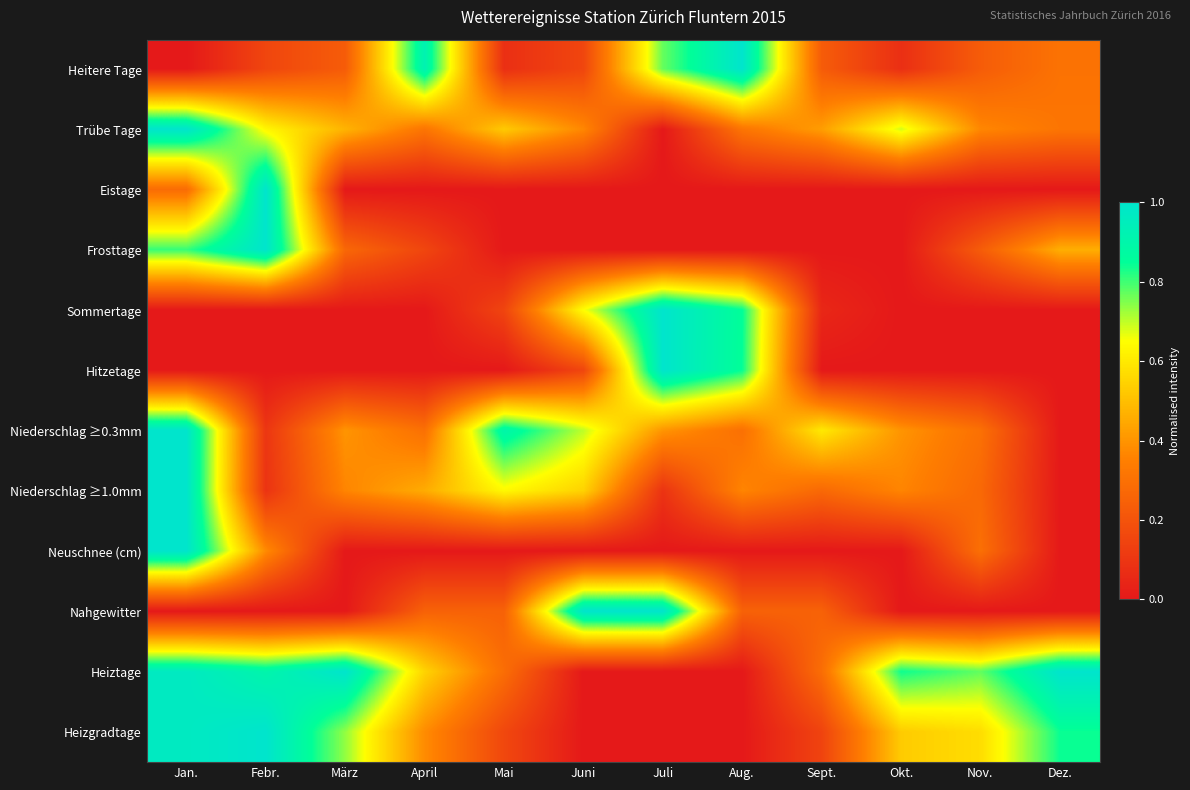

Reading right to left, extract all data points from this chart.

Heitere Tage: Dez.=0.3	Nov.=0.2	Okt.=0.1	Sept.=0.2	Aug.=1.0	Juli=0.8	Juni=0.2	Mai=0.1	April=0.9	März=0.2	Febr.=0.2	Jan.=0.0
Trübe Tage: Dez.=0.3	Nov.=0.4	Okt.=0.7	Sept.=0.4	Aug.=0.3	Juli=0.0	Juni=0.4	Mai=0.5	April=0.3	März=0.5	Febr.=0.6	Jan.=1.0
Eistage: Dez.=0.0	Nov.=0.0	Okt.=0.0	Sept.=0.0	Aug.=0.0	Juli=0.0	Juni=0.0	Mai=0.0	April=0.0	März=0.0	Febr.=1.0	Jan.=0.3
Frosttage: Dez.=0.5	Nov.=0.2	Okt.=0.0	Sept.=0.0	Aug.=0.0	Juli=0.0	Juni=0.0	Mai=0.0	April=0.2	März=0.3	Febr.=1.0	Jan.=0.8
Sommertage: Dez.=0.0	Nov.=0.0	Okt.=0.0	Sept.=0.1	Aug.=0.8	Juli=1.0	Juni=0.7	Mai=0.1	April=0.0	März=0.0	Febr.=0.0	Jan.=0.0
Hitzetage: Dez.=0.0	Nov.=0.0	Okt.=0.0	Sept.=0.0	Aug.=0.8	Juli=1.0	Juni=0.2	Mai=0.0	April=0.0	März=0.0	Febr.=0.0	Jan.=0.0
Niederschlag ≥0.3mm: Dez.=0.0	Nov.=0.3	Okt.=0.4	Sept.=0.6	Aug.=0.3	Juli=0.4	Juni=0.7	Mai=0.9	April=0.3	März=0.4	Febr.=0.1	Jan.=1.0
Niederschlag ≥1.0mm: Dez.=0.0	Nov.=0.3	Okt.=0.4	Sept.=0.3	Aug.=0.4	Juli=0.1	Juni=0.5	Mai=0.6	April=0.5	März=0.4	Febr.=0.1	Jan.=1.0
Neuschnee (cm): Dez.=0.0	Nov.=0.3	Okt.=0.0	Sept.=0.0	Aug.=0.0	Juli=0.0	Juni=0.0	Mai=0.0	April=0.0	März=0.0	Febr.=0.4	Jan.=1.0
Nahgewitter: Dez.=0.0	Nov.=0.0	Okt.=0.0	Sept.=0.2	Aug.=0.2	Juli=1.0	Juni=1.0	Mai=0.2	April=0.2	März=0.0	Febr.=0.0	Jan.=0.0
Heiztage: Dez.=1.0	Nov.=0.8	Okt.=0.8	Sept.=0.3	Aug.=0.0	Juli=0.0	Juni=0.0	Mai=0.3	April=0.5	März=1.0	Febr.=0.9	Jan.=1.0
Heizgradtage: Dez.=0.8	Nov.=0.6	Okt.=0.5	Sept.=0.1	Aug.=0.0	Juli=0.0	Juni=0.0	Mai=0.2	April=0.4	März=0.7	Febr.=1.0	Jan.=1.0